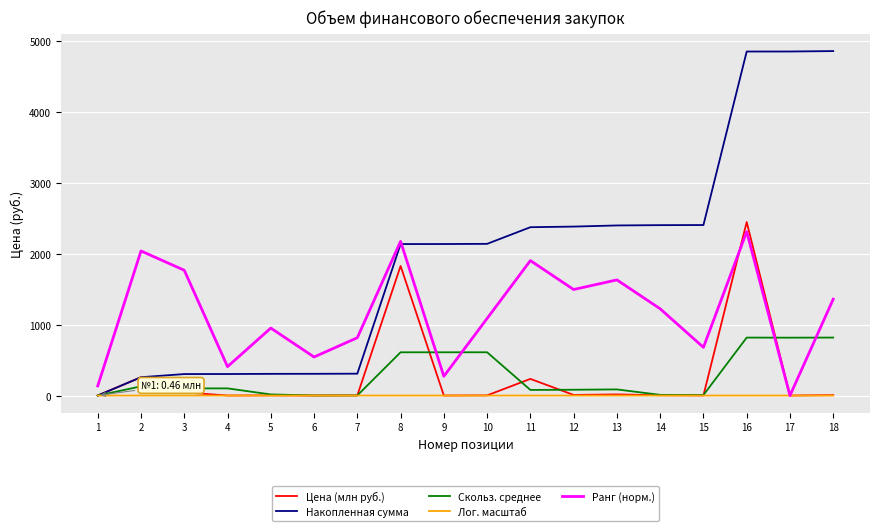

What is the average value of the Цена (млн руб.) series?

269.9